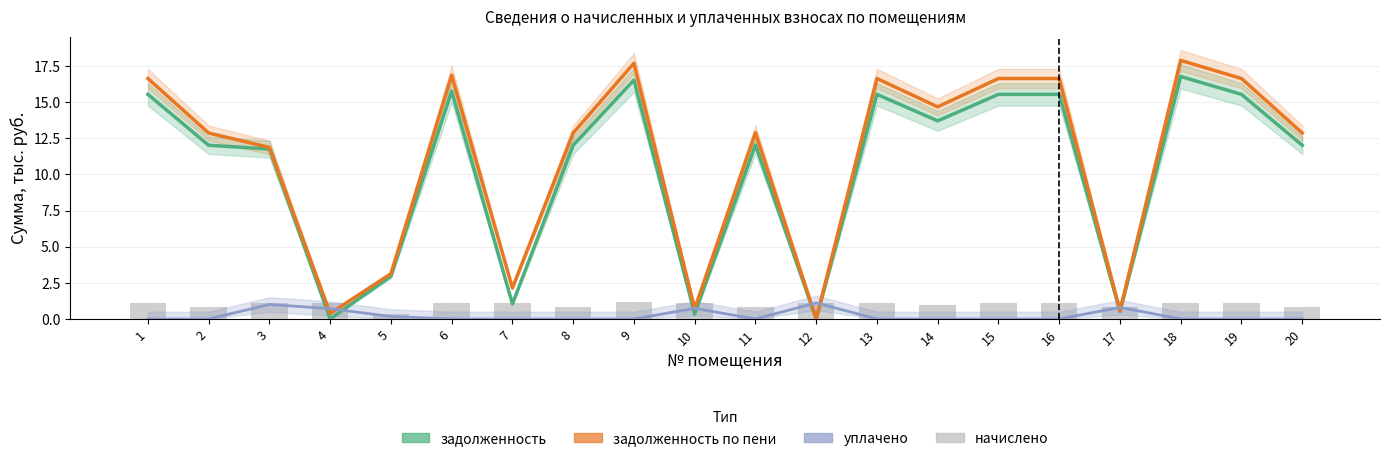

Reading left to right, extract all data points from this chart.

задолженность: 1=15.5	2=12.0	3=11.8	4=0.0	5=3.0	6=15.8	7=1.0	8=12.0	9=16.5	10=0.3	11=12.0	12=0.0	13=15.5	14=13.7	15=15.5	16=15.5	17=0.5	18=16.8	19=15.5	20=12.0
задолженность по пени: 1=16.6	2=12.9	3=11.9	4=0.4	5=3.1	6=16.9	7=2.1	8=12.9	9=17.7	10=0.7	11=12.9	12=0.0	13=16.6	14=14.7	15=16.6	16=16.6	17=0.6	18=17.9	19=16.6	20=12.9
уплачено: 1=0.0	2=0.0	3=1.0	4=0.7	5=0.2	6=0.0	7=0.0	8=0.0	9=0.0	10=0.7	11=0.0	12=1.1	13=0.0	14=0.0	15=0.0	16=0.0	17=0.8	18=0.0	19=0.0	20=0.0
начислено: 1=1.1	2=0.8	3=1.1	4=1.1	5=0.3	6=1.1	7=1.1	8=0.8	9=1.2	10=1.1	11=0.8	12=1.1	13=1.1	14=1.0	15=1.1	16=1.1	17=0.8	18=1.1	19=1.1	20=0.8